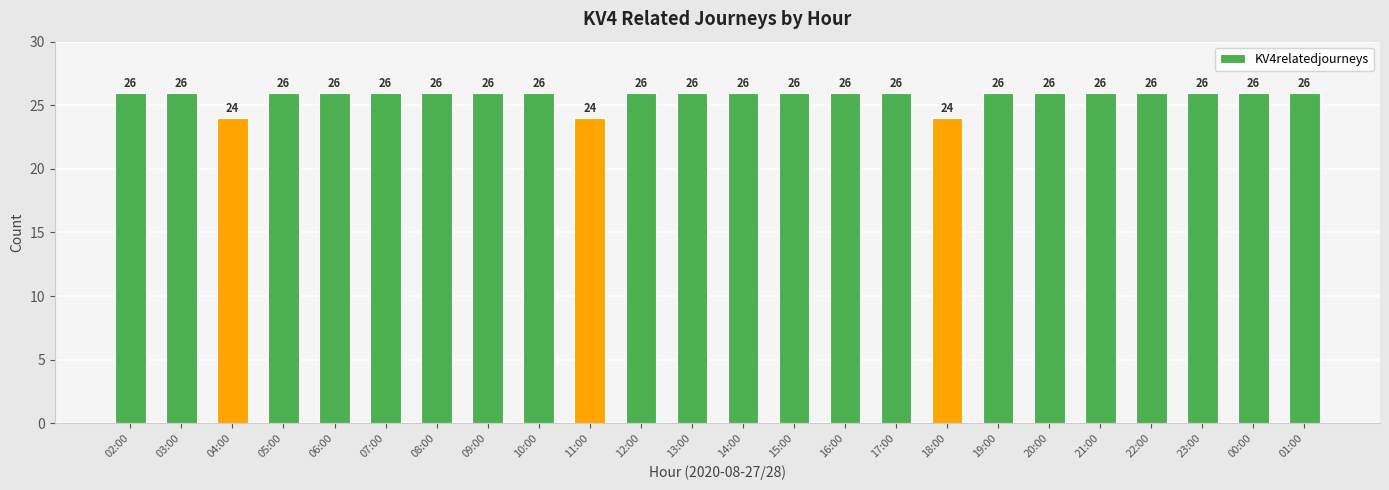

Does the chart contain stacked bars?

No